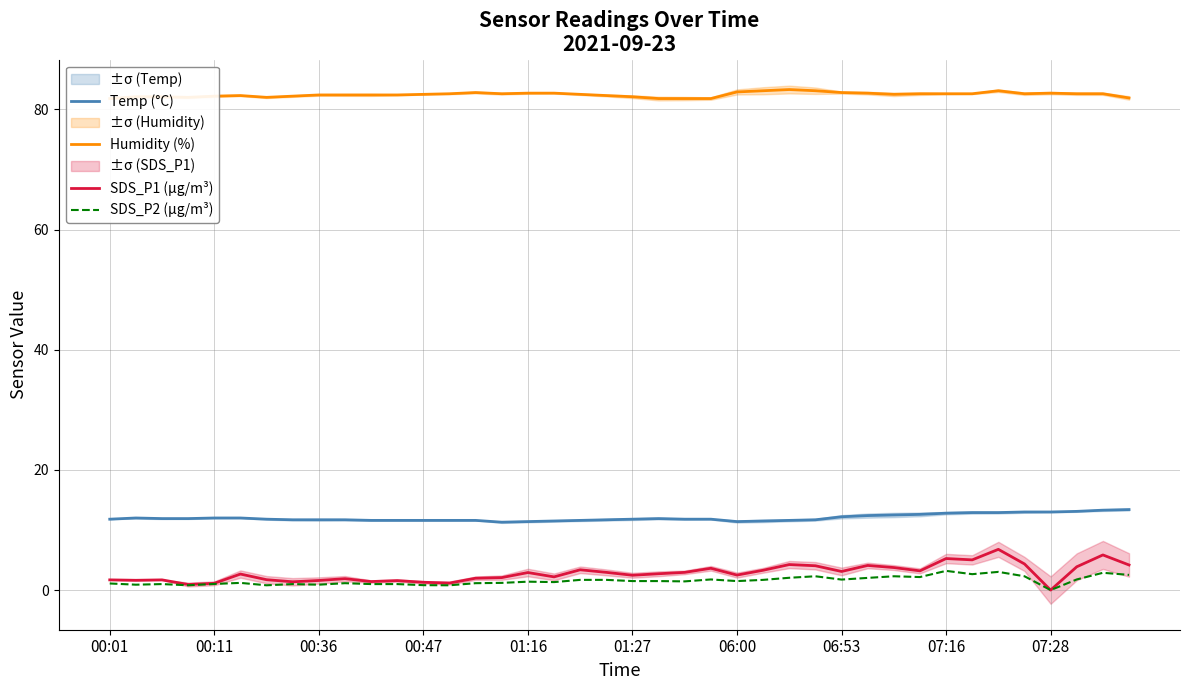

What is the highest value of the SDS_P2 (µg/m³) series?

3.2